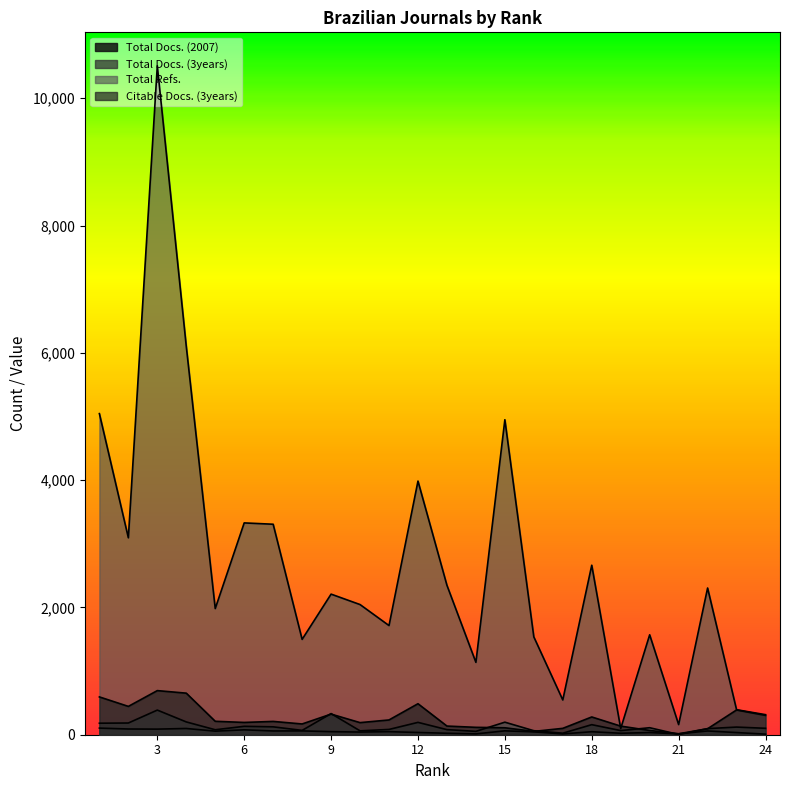

Between 20 and 17, which is larger?

20